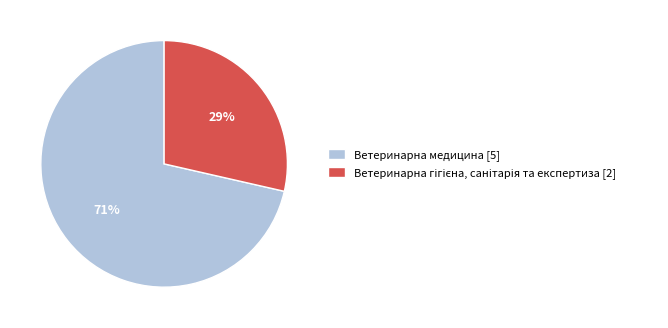

What percentage is the Ветеринарна медицина [5] slice, to the nearest percent?

71%